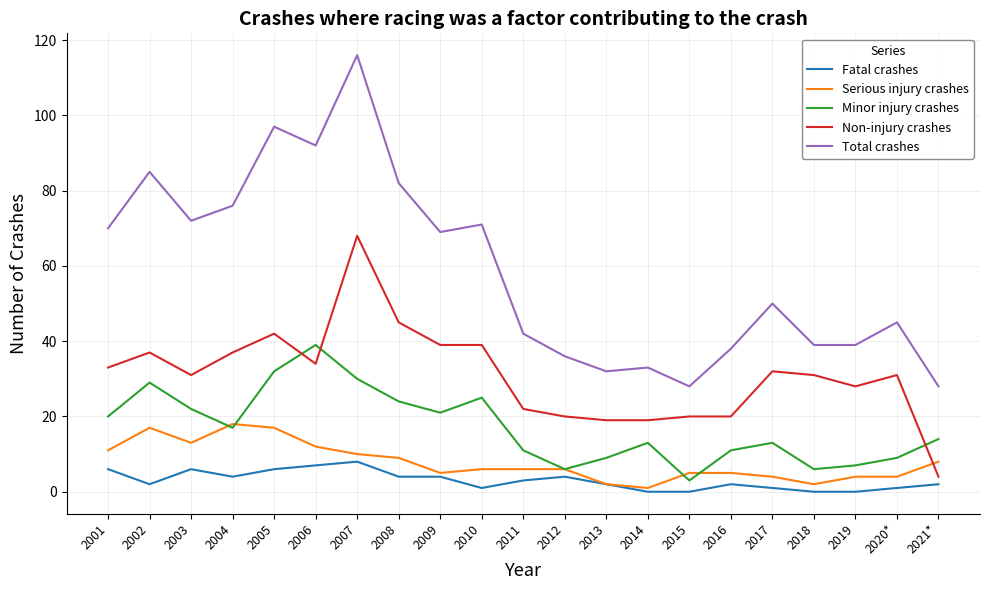

True or false: Non-injury crashes has a value of 23 at 2004.

False